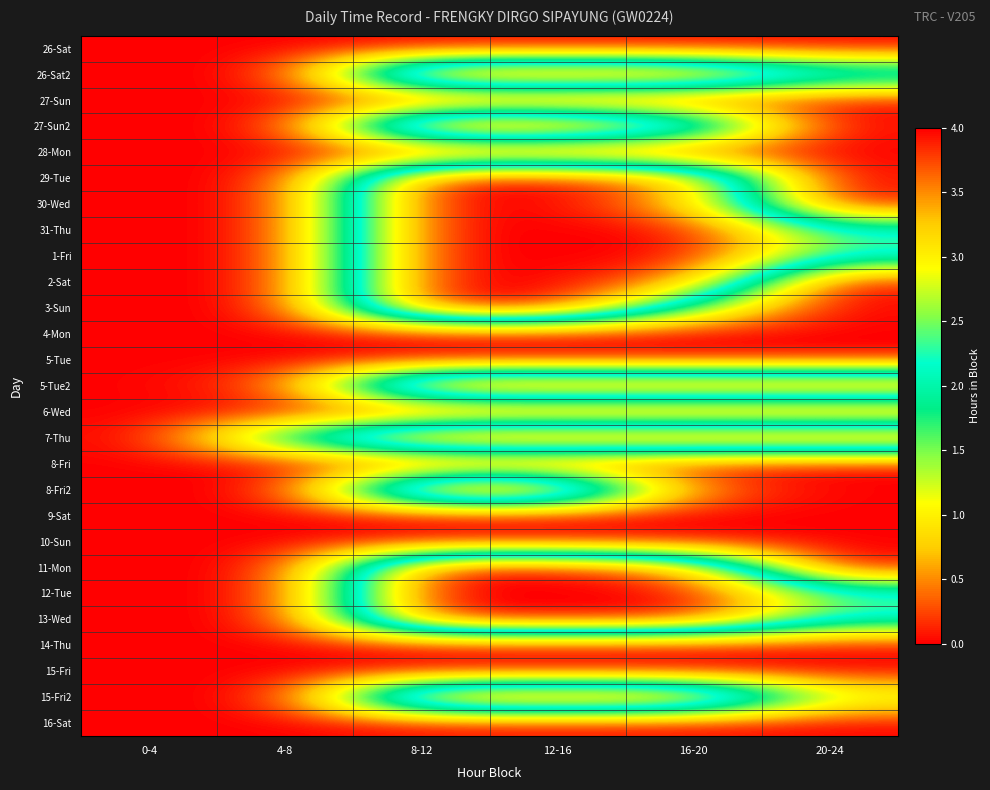

At which category is the sum across all series the highest?

8-12